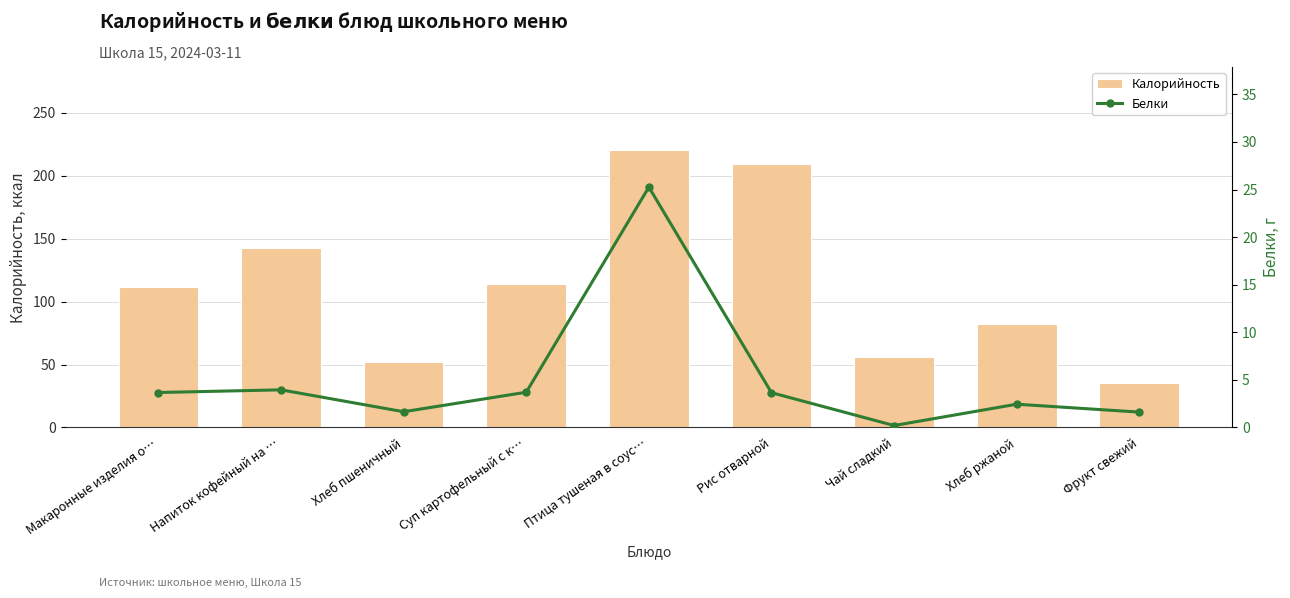

What is the lowest value of the Калорийность series?

35.0